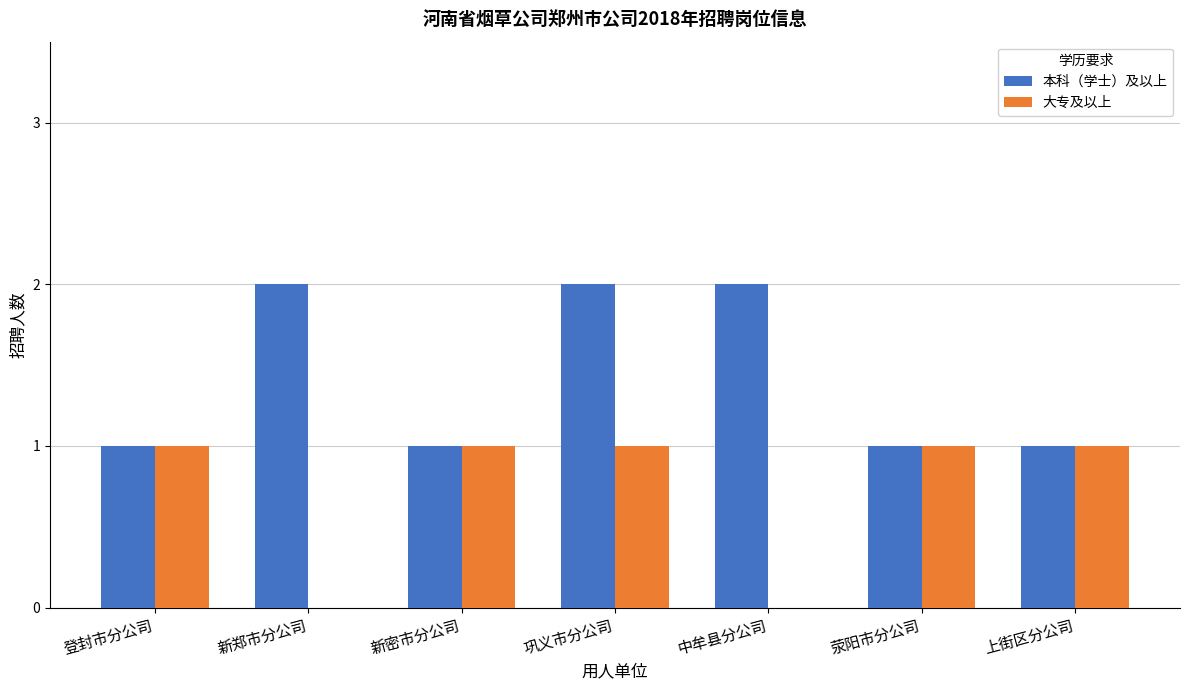

The value of 大专及以上 at 登封市分公司 is 0. True or false?

False